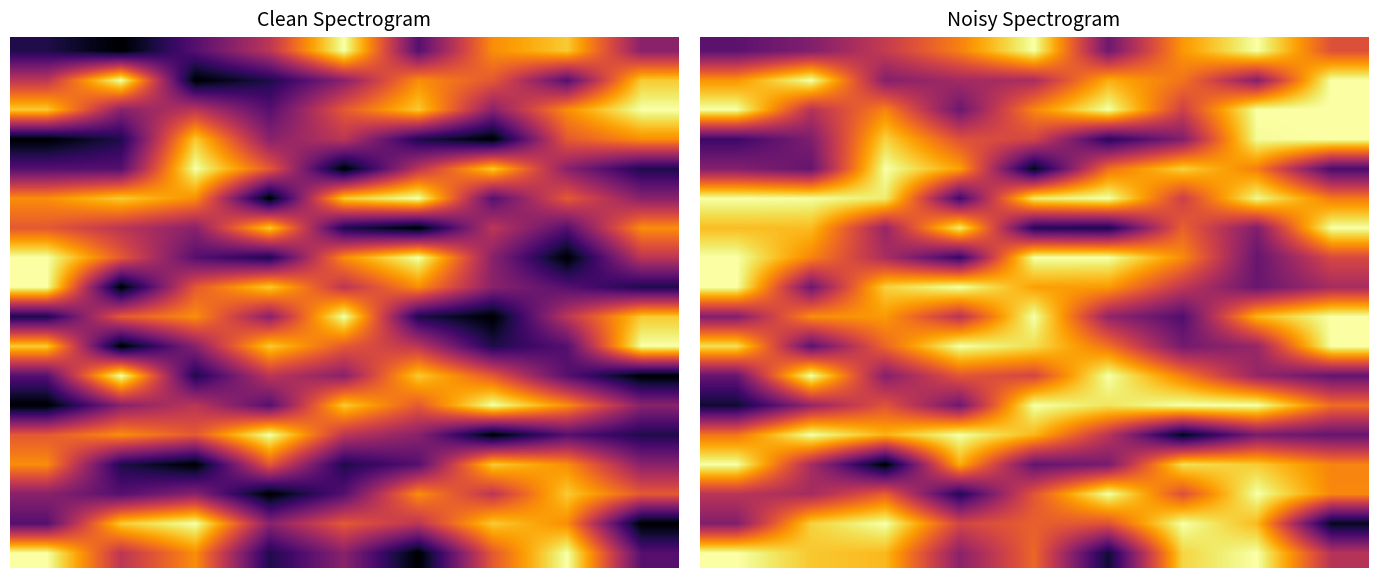

What is the greatest value displayed?

9.0